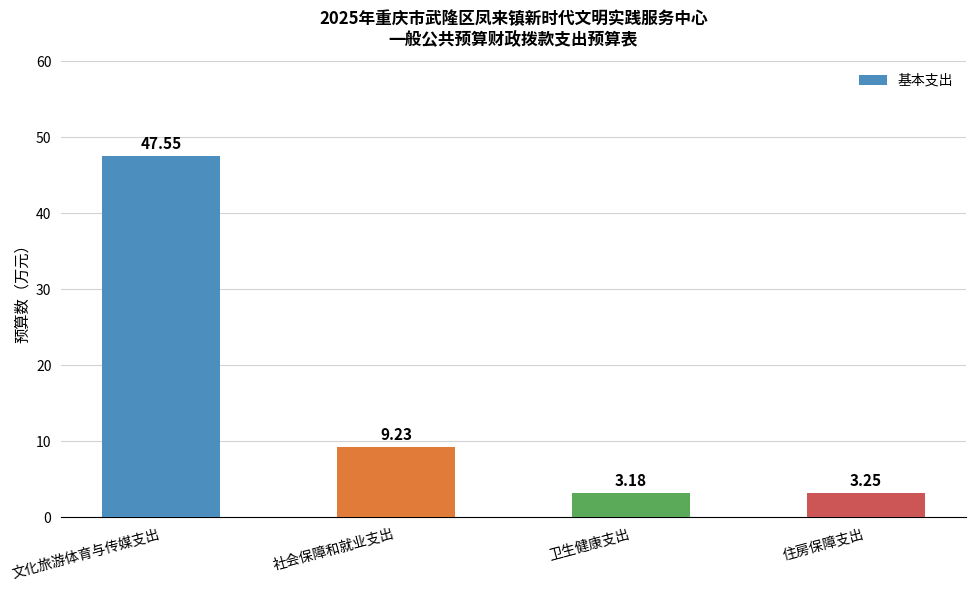

At which label does the data first exceed 9?

文化旅游体育与传媒支出